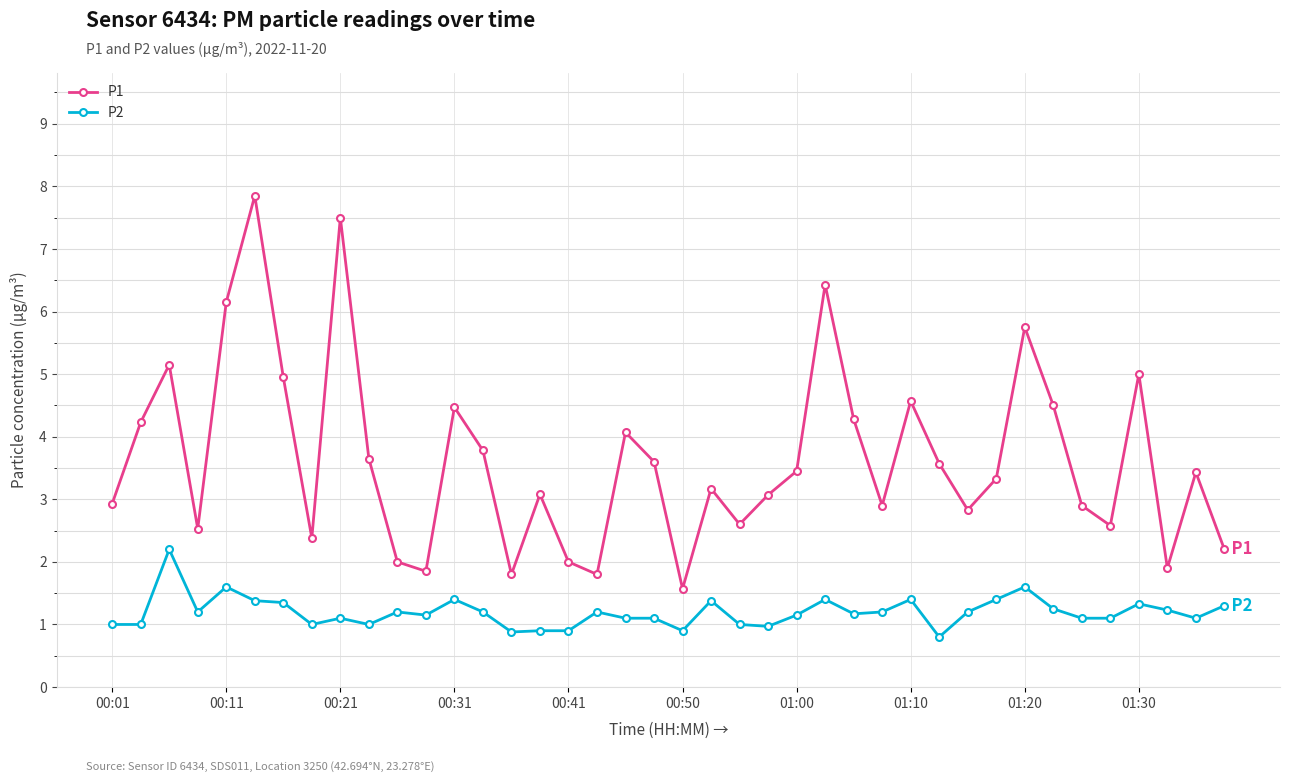

What is the minimum value shown in the chart?

0.8